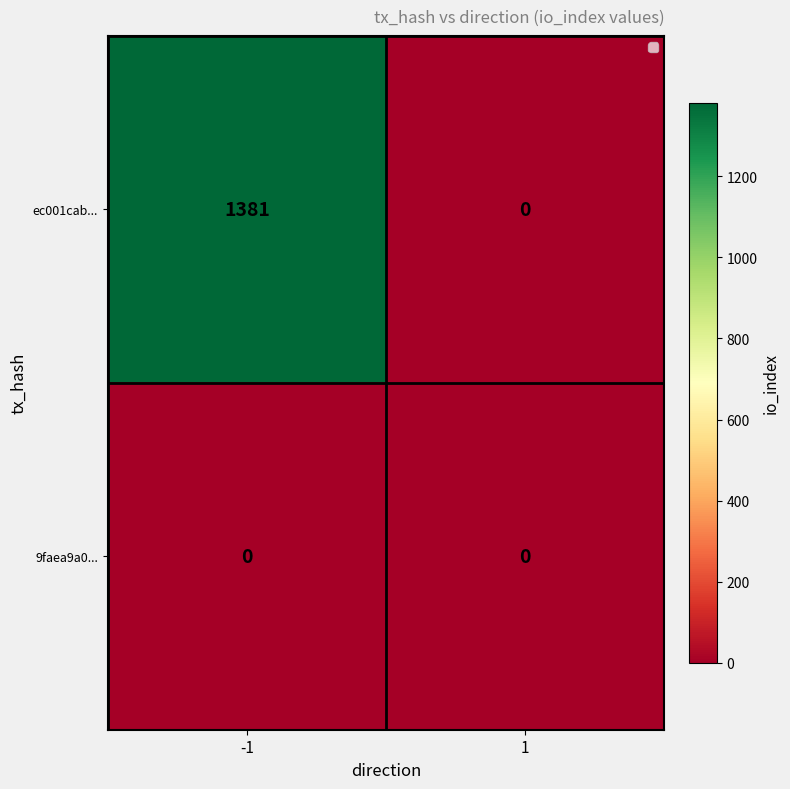

Which series has the largest total across all categories?

ec001cab...